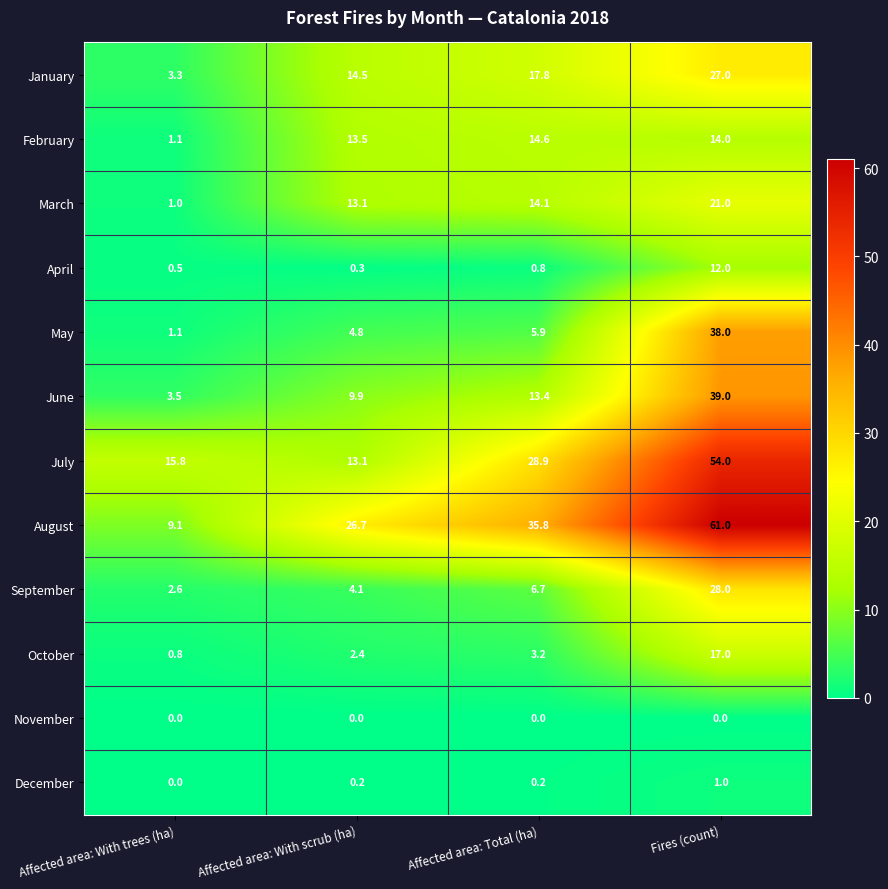

Which series has the largest range (max minus min)?

August